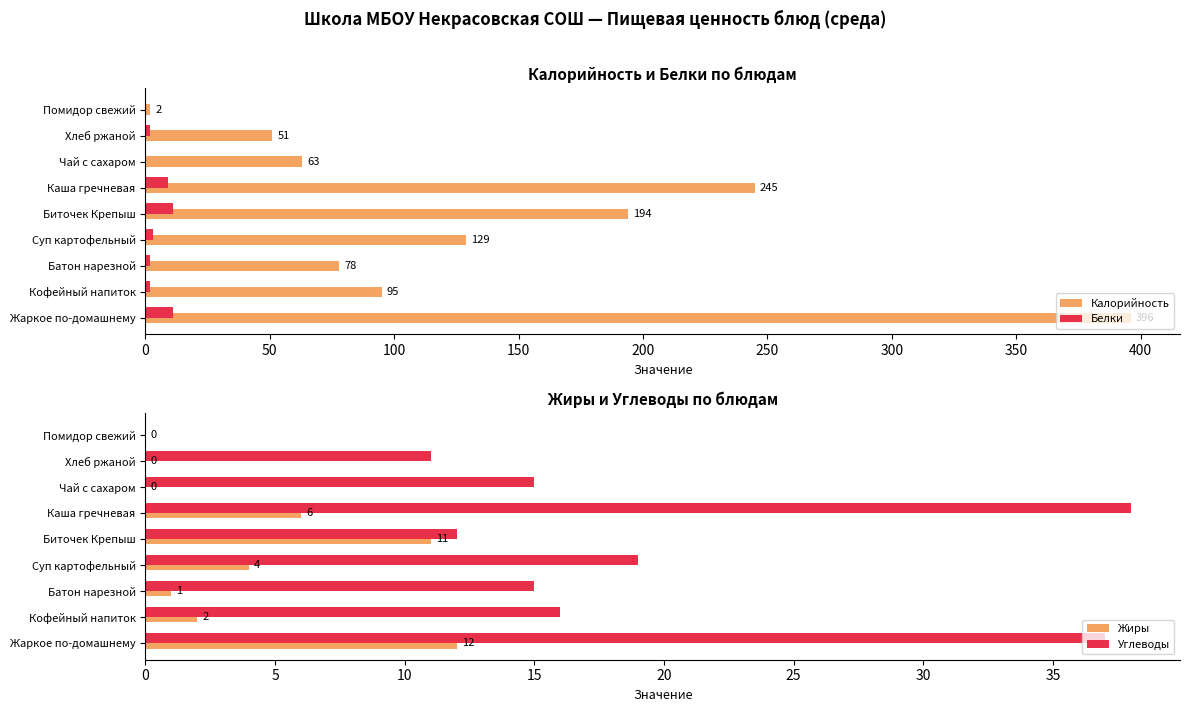

Which series changed the most between 100 and 150?

Калорийность